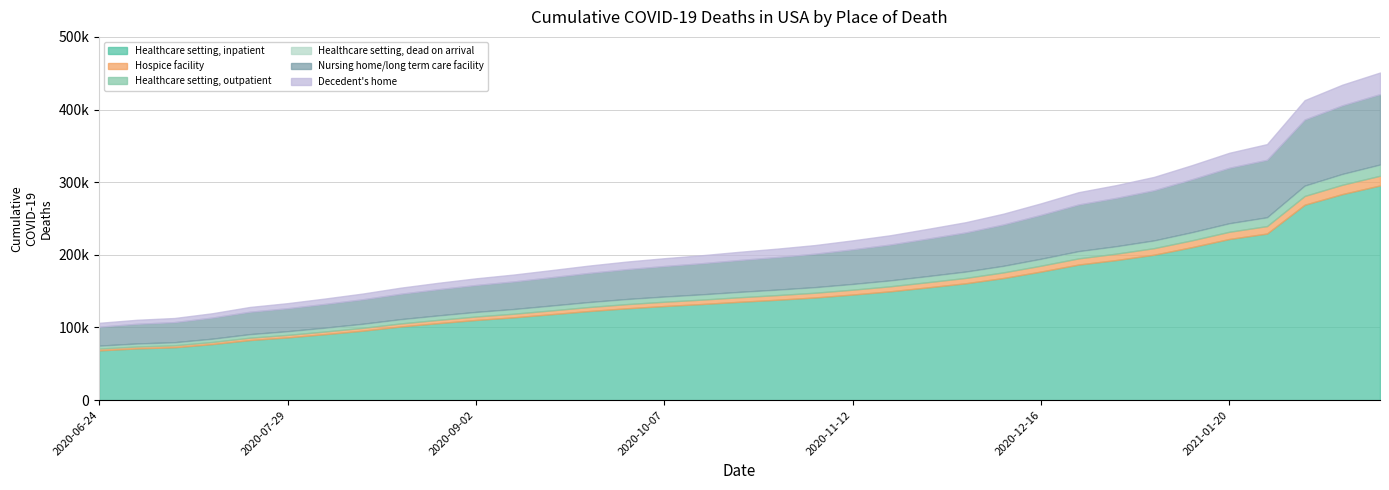

What is the total value across all series at 2020-07-29?

133419